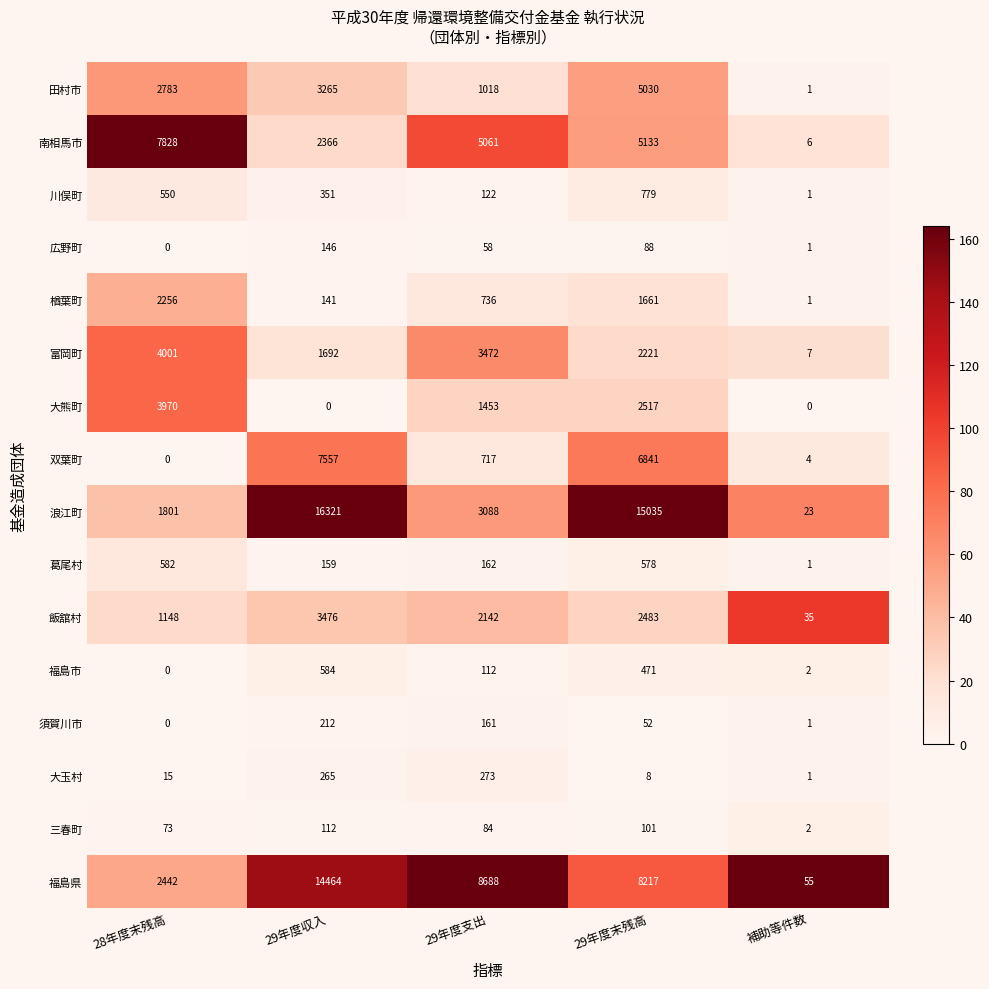

Which series has the widest spread of values?

浪江町